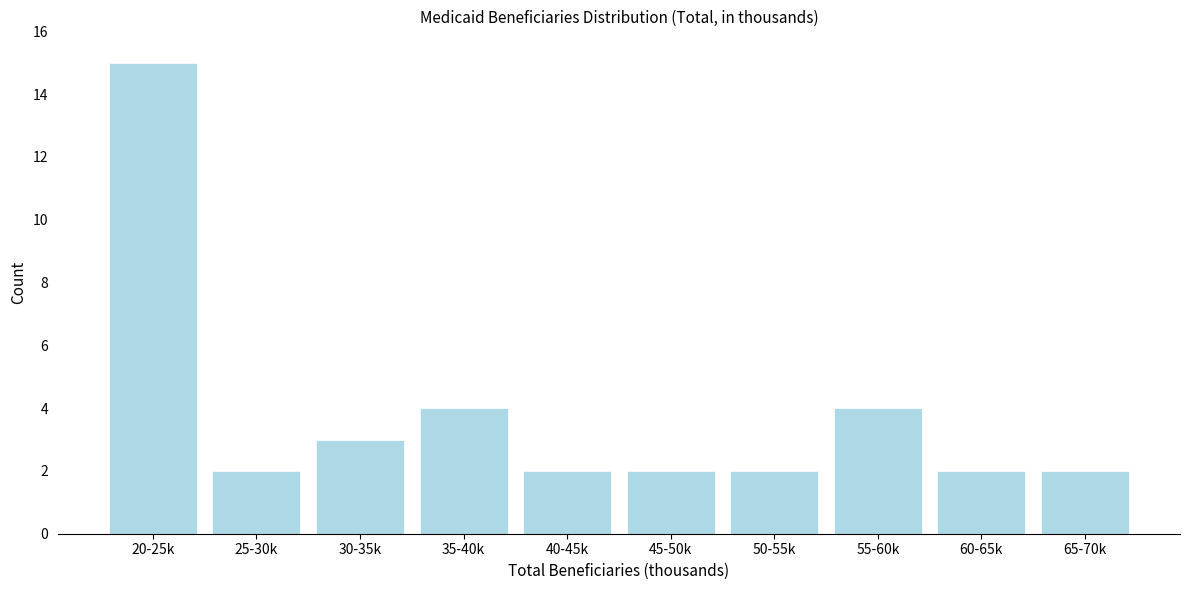

Reading left to right, list all the values displayed in this chart.

20-25k=15	25-30k=2	30-35k=3	35-40k=4	40-45k=2	45-50k=2	50-55k=2	55-60k=4	60-65k=2	65-70k=2